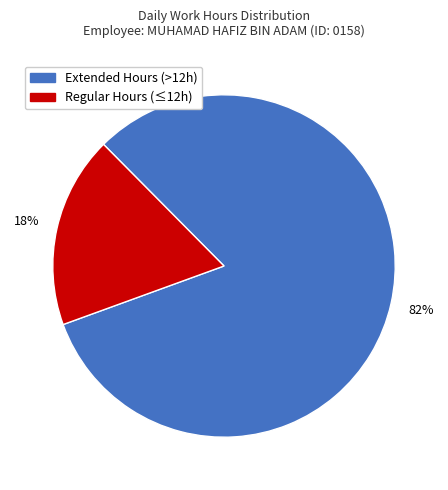

To the nearest percent, what is the difference between the largest and smallest slice percentages?

64%